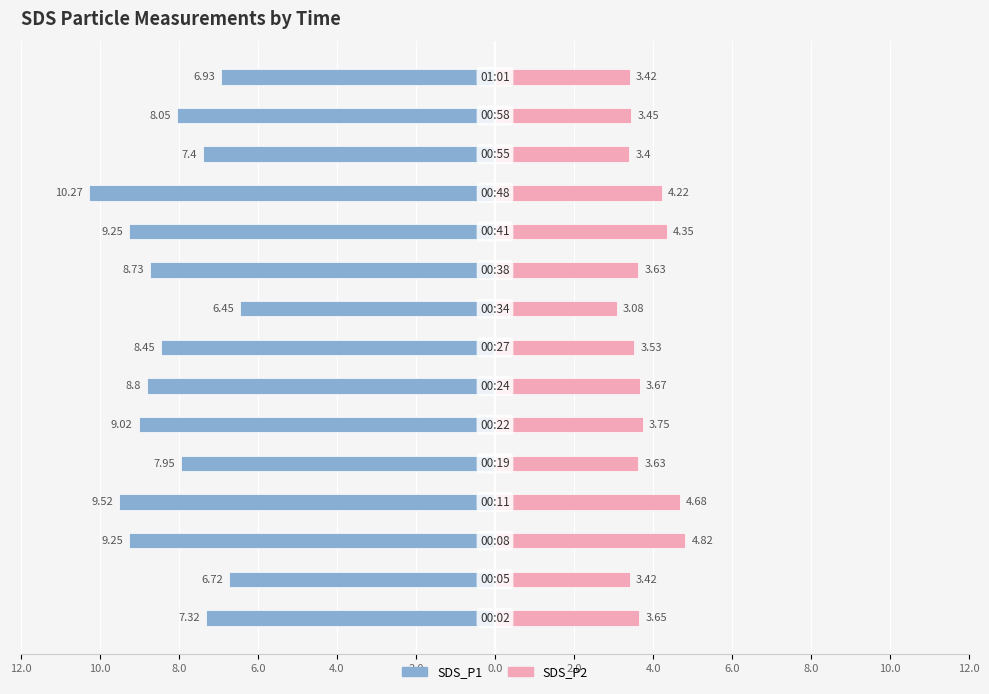

Reading left to right, what are all the values shown in this chart?

SDS_P1: -7.3	-6.7	-9.2	-9.5	-8.0	-9.0	-8.8	-8.4	-6.5	-8.7	-9.2	-10.3	-7.4	-8.1	-6.9
SDS_P2: 3.6	3.4	4.8	4.7	3.6	3.8	3.7	3.5	3.1	3.6	4.3	4.2	3.4	3.5	3.4